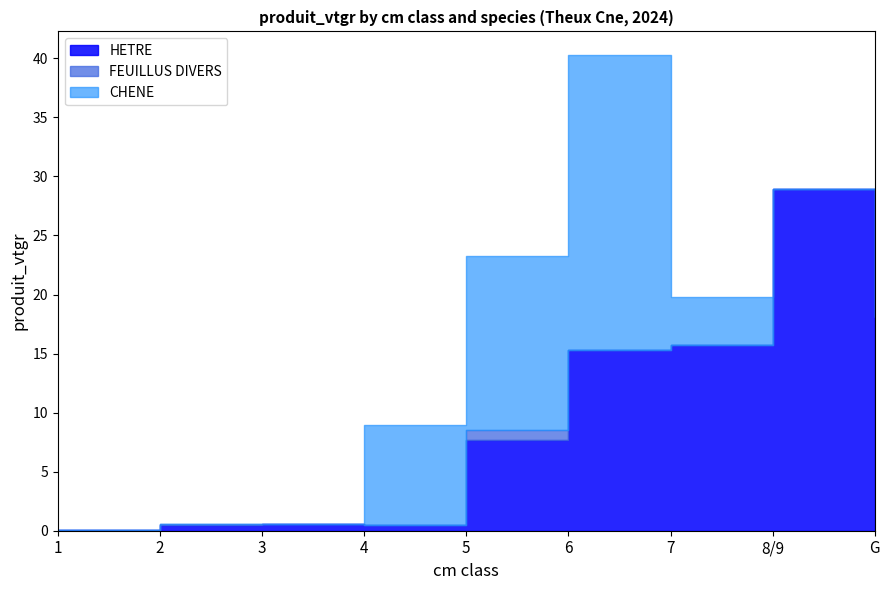

What is the spread (max minus min) of values at 2?

0.5